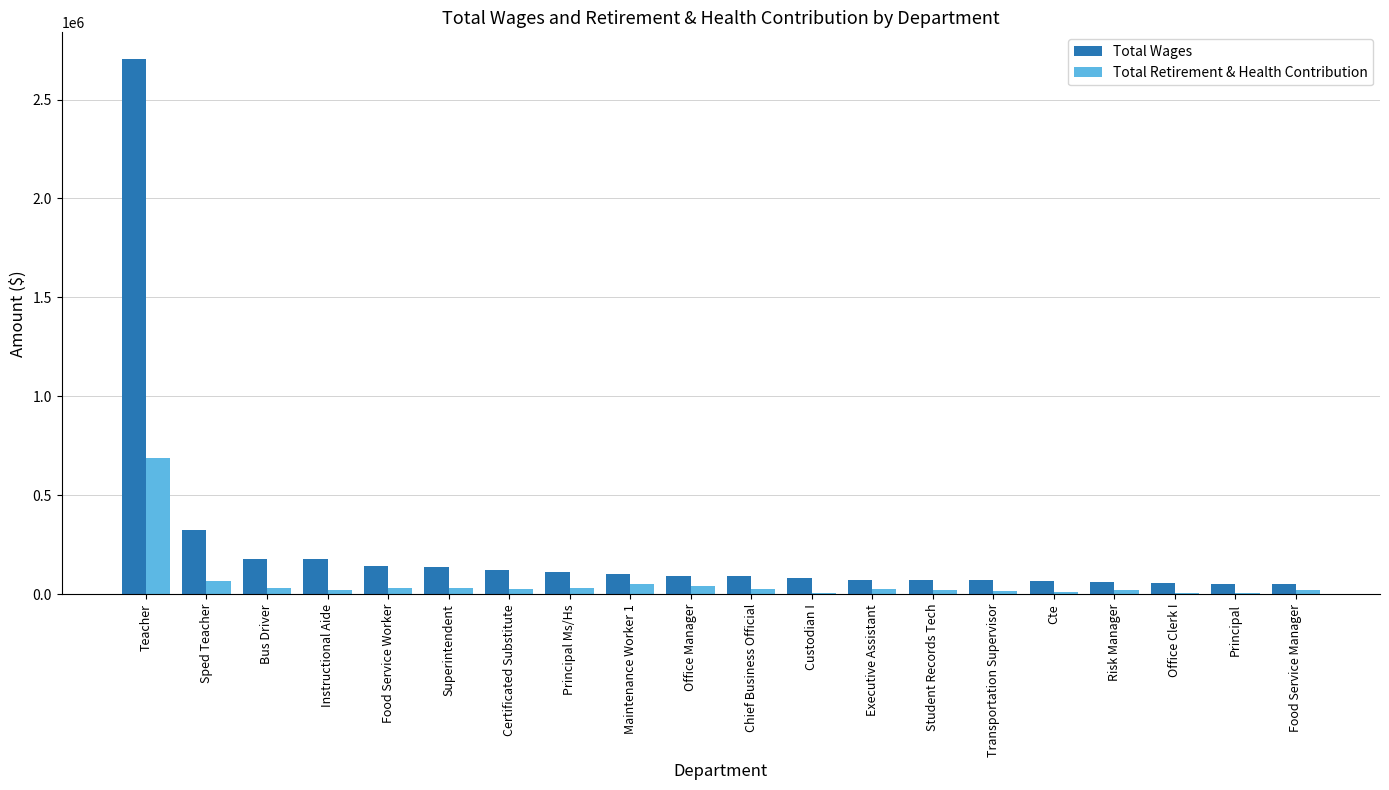

What value does the Total Retirement & Health Contribution series have at Transportation Supervisor?

17745.0